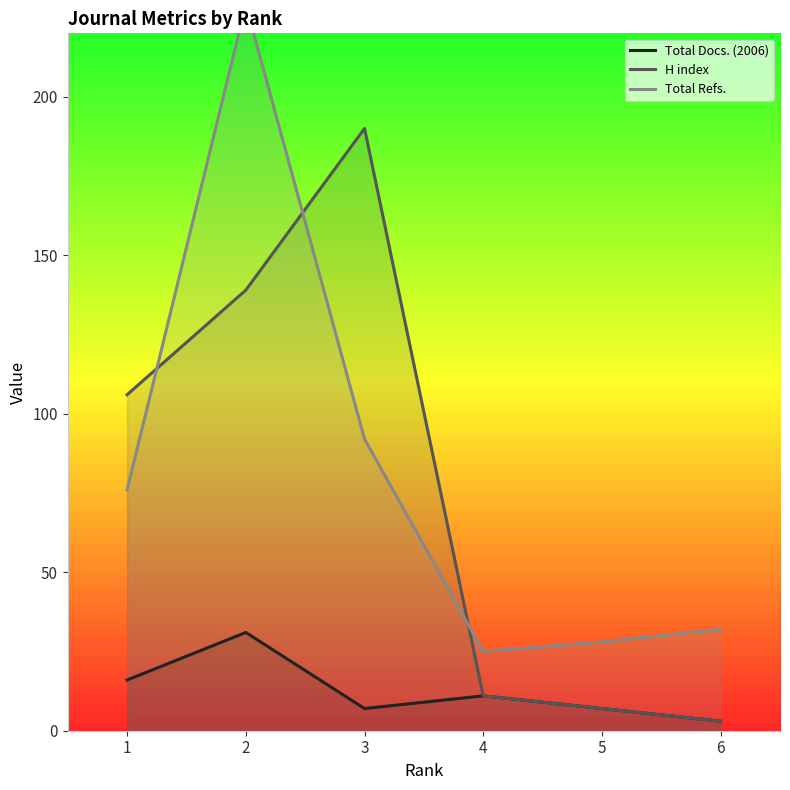

What is the minimum value shown in the chart?

3